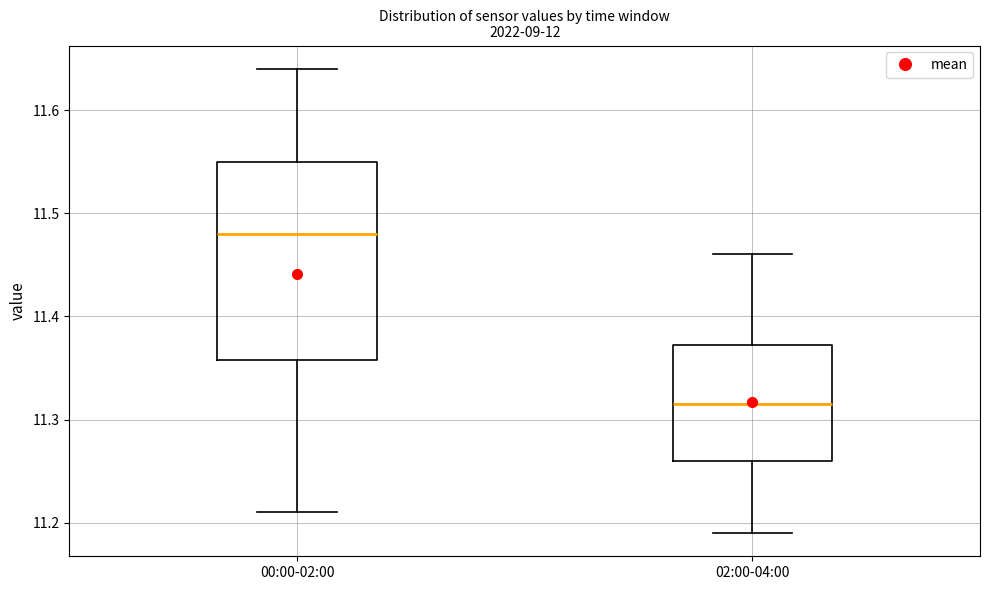

Where is the lower edge of the box for 02:00-04:00 on the y-axis? The values are not printed on the chart, so give them approximately, as read against the axis.

11.26